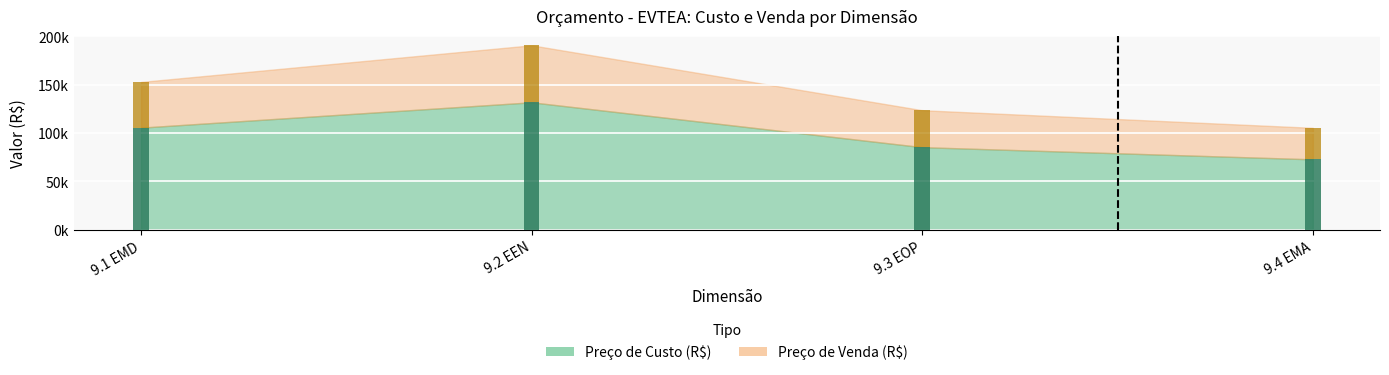

What is the label of the 3rd bar from the right?

9.2 EEN